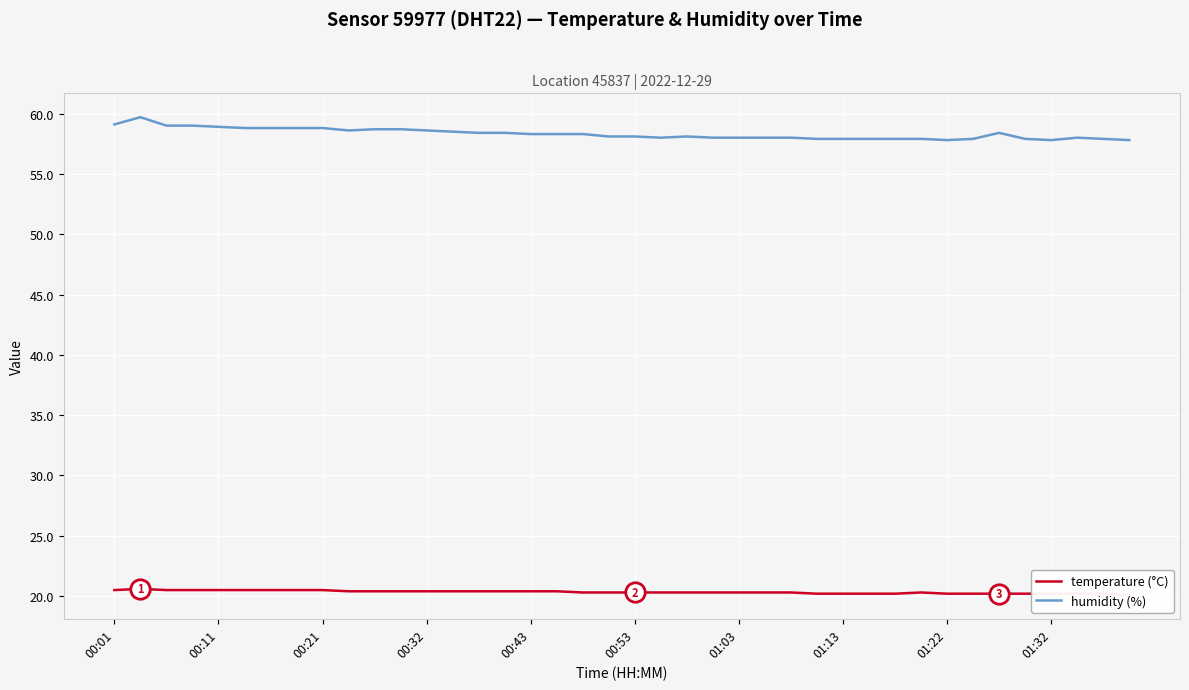

What is the difference between the second highest and minimum values in the humidity (%) series?

1.3